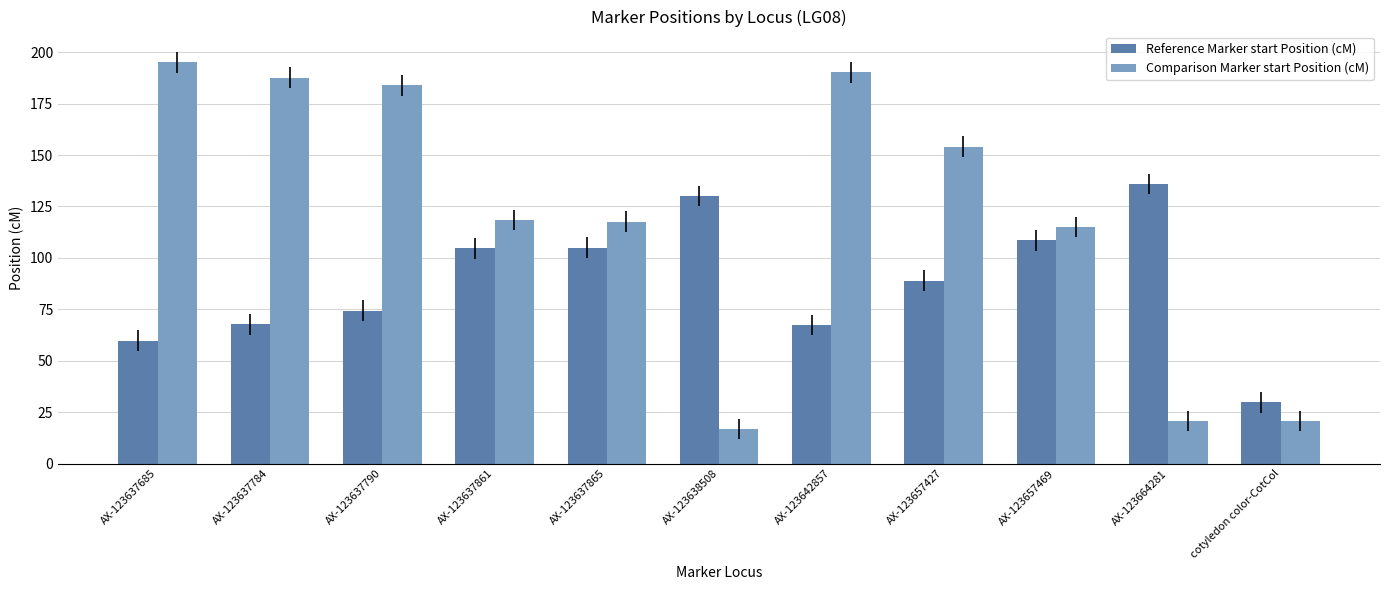

Which series changed the most between AX-123637784 and AX-123664281?

Comparison Marker start Position (cM)